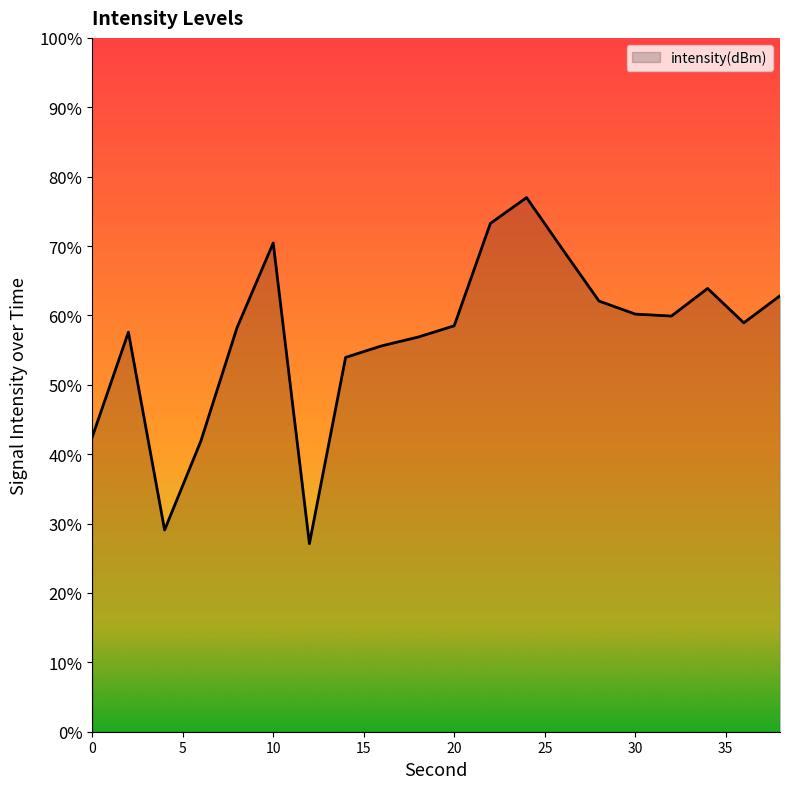

What is the maximum value shown in the chart?

77.0